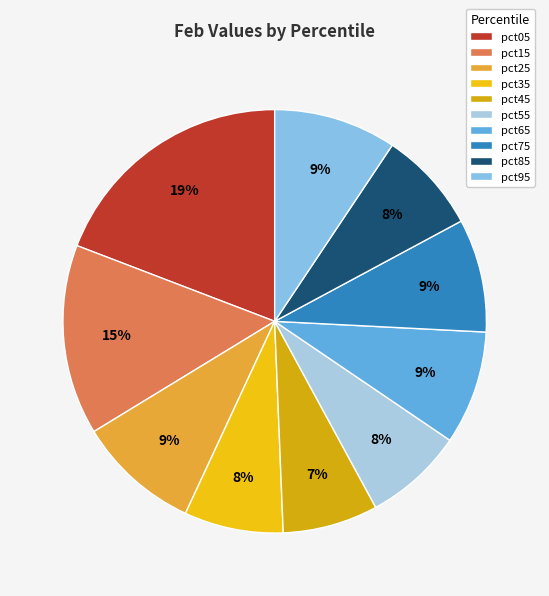

Which category has the biggest portion of the pie?

pct05